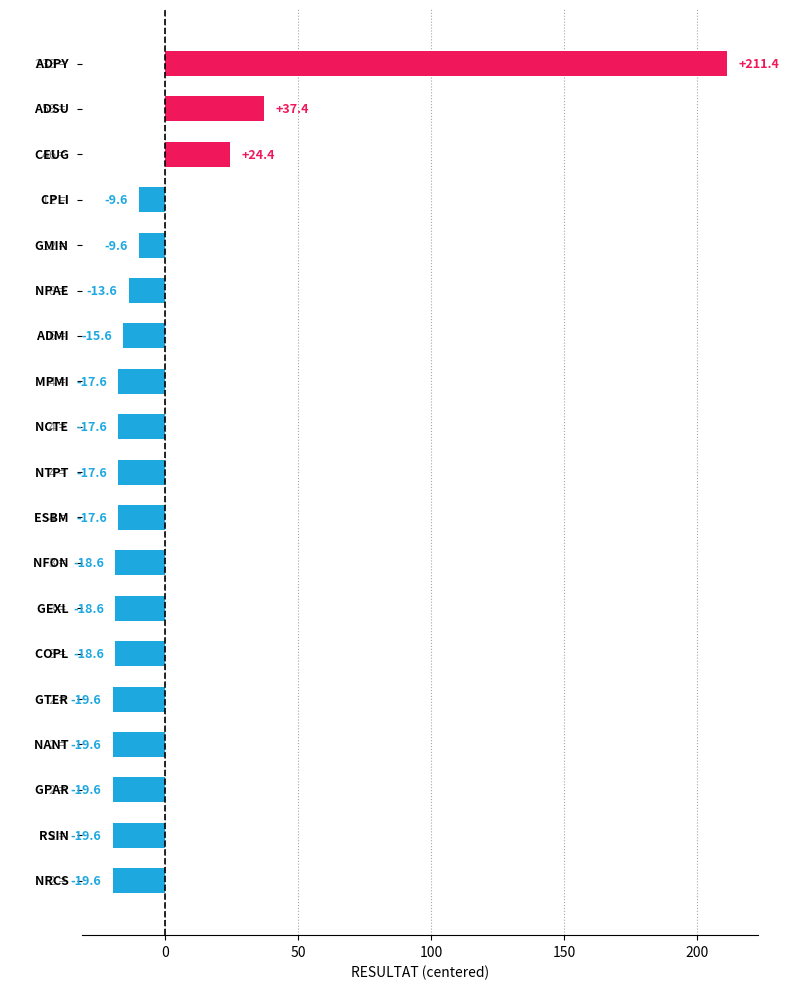

How many bars are there in total?

19